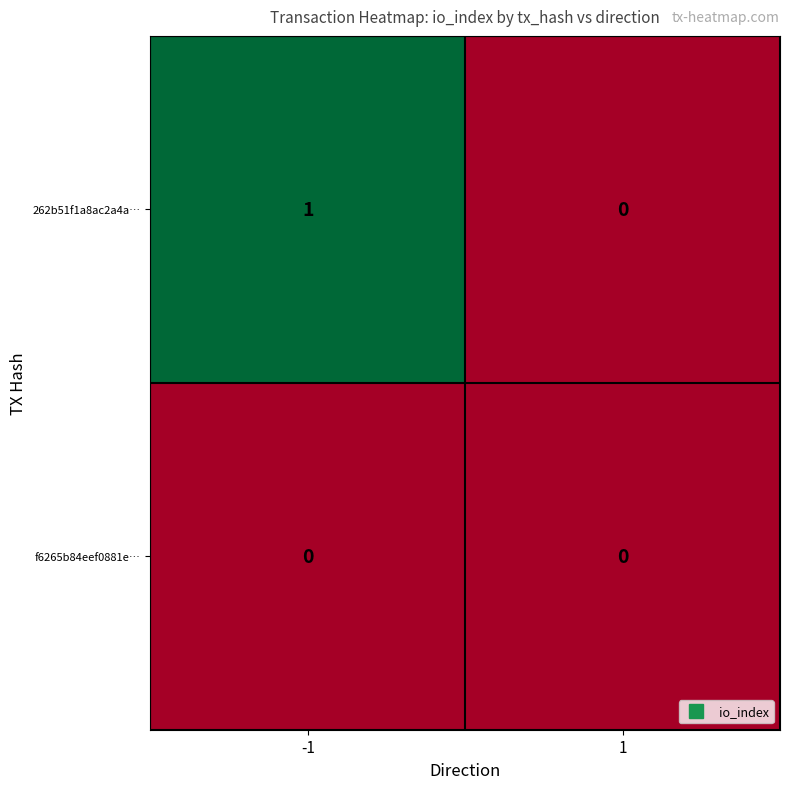

Rank the series by their maximum value, from highest to lowest.

262b51f1a8ac2a4a…, f6265b84eef0881e…